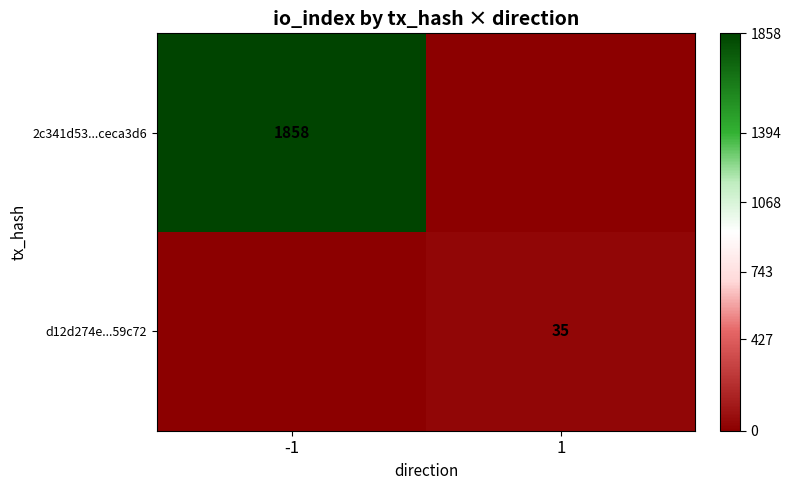

Is the value of 2c341d53...ceca3d6 at -1 greater than the value of d12d274e...59c72 at 1?

Yes